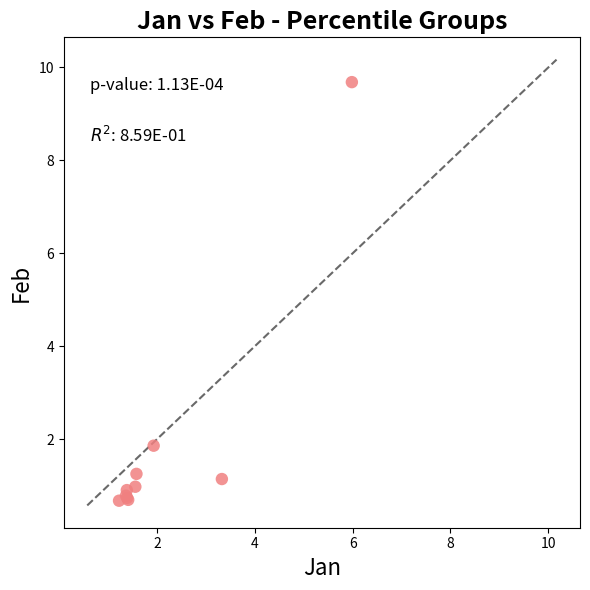

What Y value in the scatter plot is closest to 5?

1.9